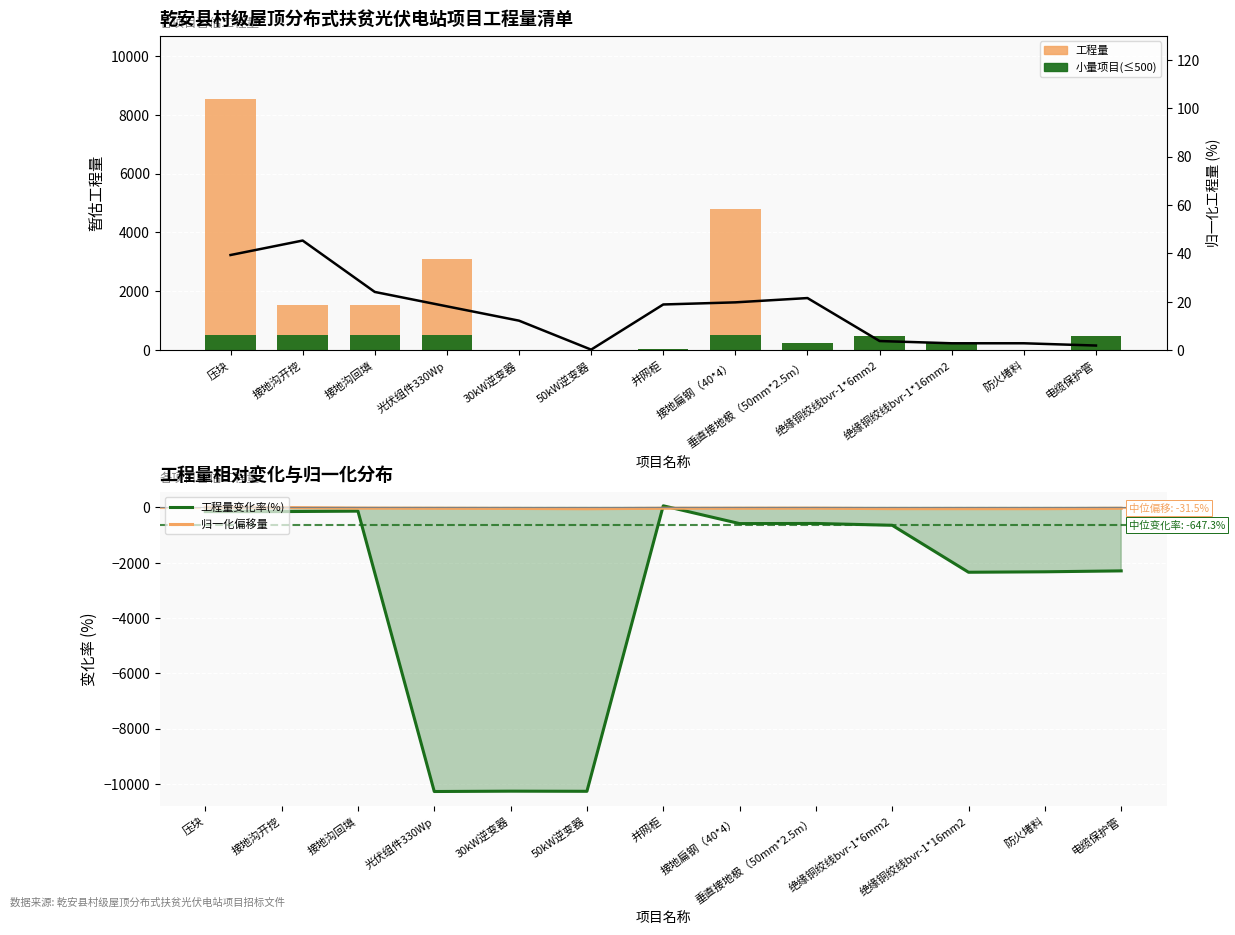

Is the value of 工程量 at 30kW逆变器 greater than the value of 归一化工程量(%) at 30kW逆变器?

No